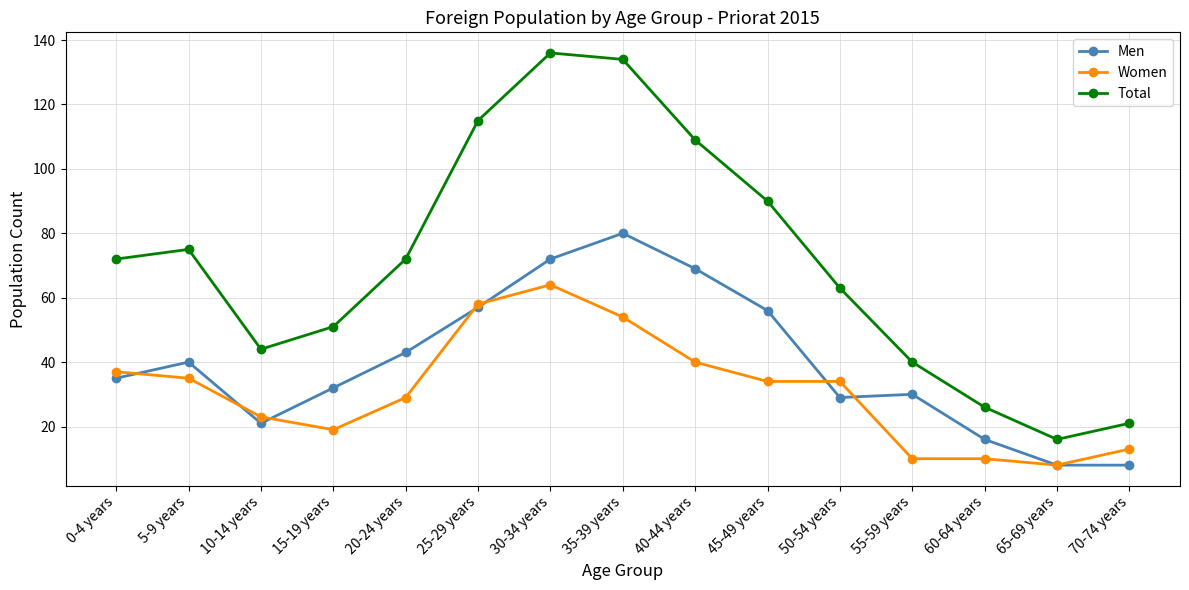

Is this an area chart (filled region under the line)?

No